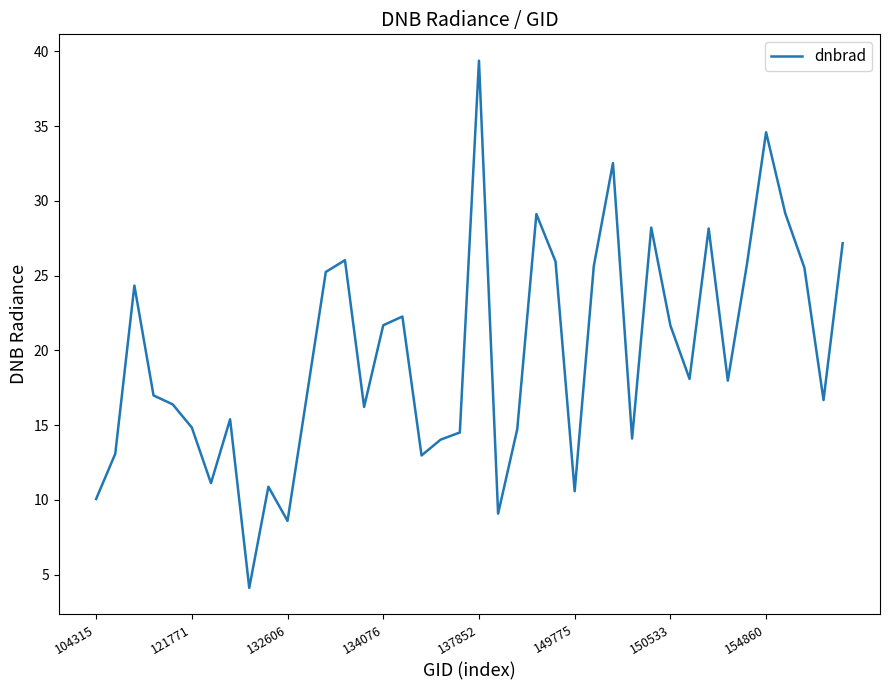

What is the greatest value displayed?

39.4